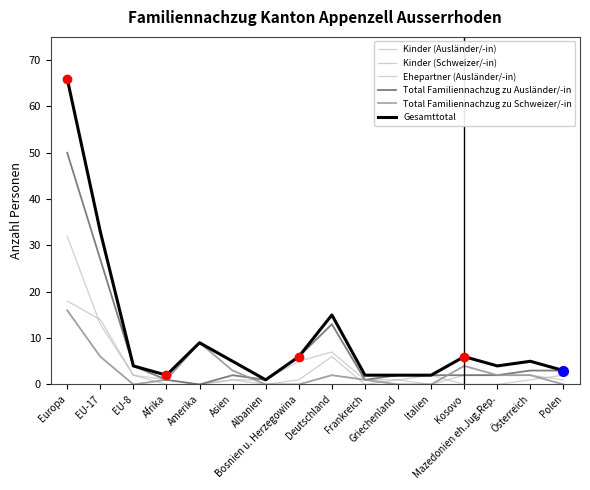

Which category has the highest value in the Kinder (Ausländer/-in) series?

Europa